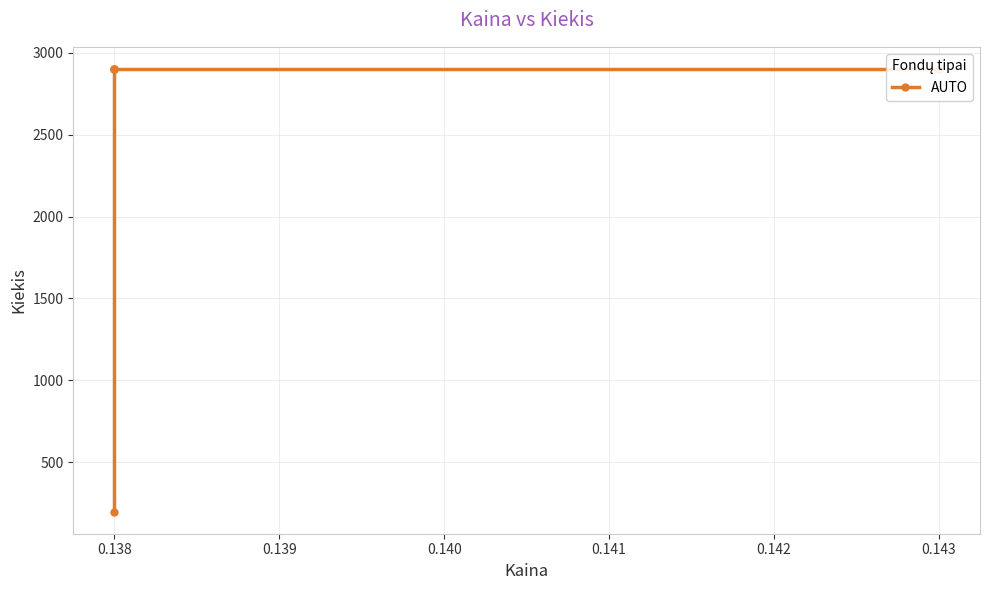

True or false: the data shows 2900 at 0.138.

True